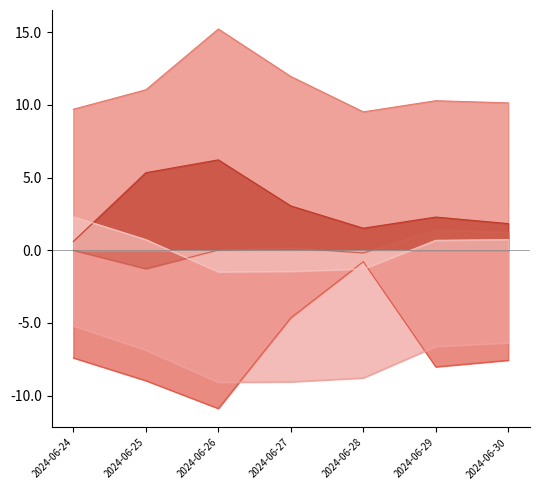

What is the difference between the highest and lowest values at 2024-06-30?

17.7